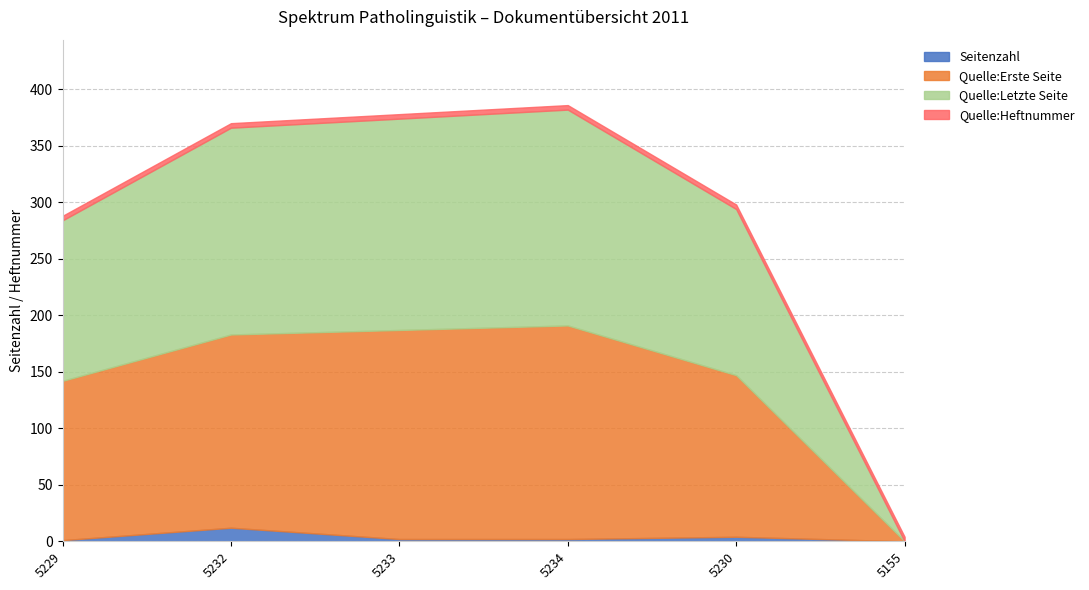

What is the average value of the Quelle:Heftnummer series?

4